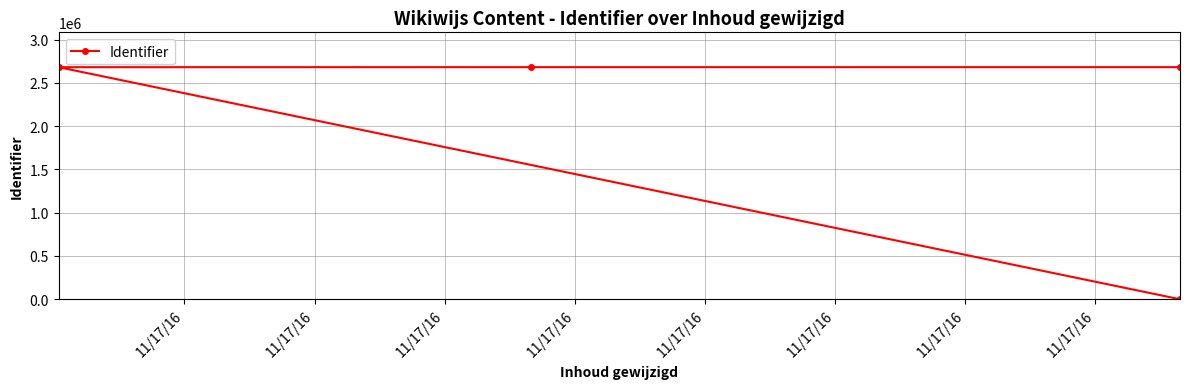

What is the approximate value at 11/17/16?

2682533